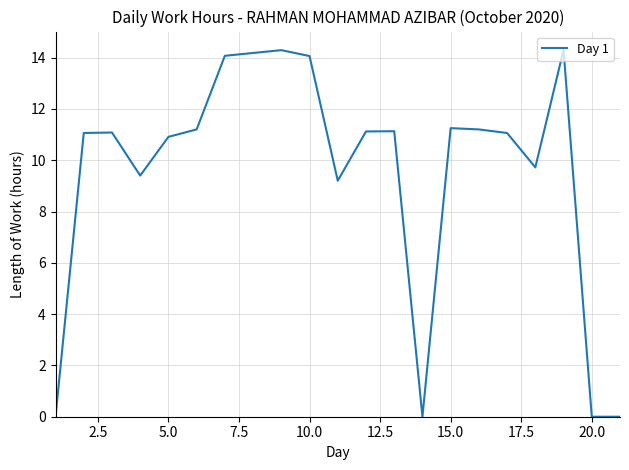

What is the maximum value shown in the chart?

14.3